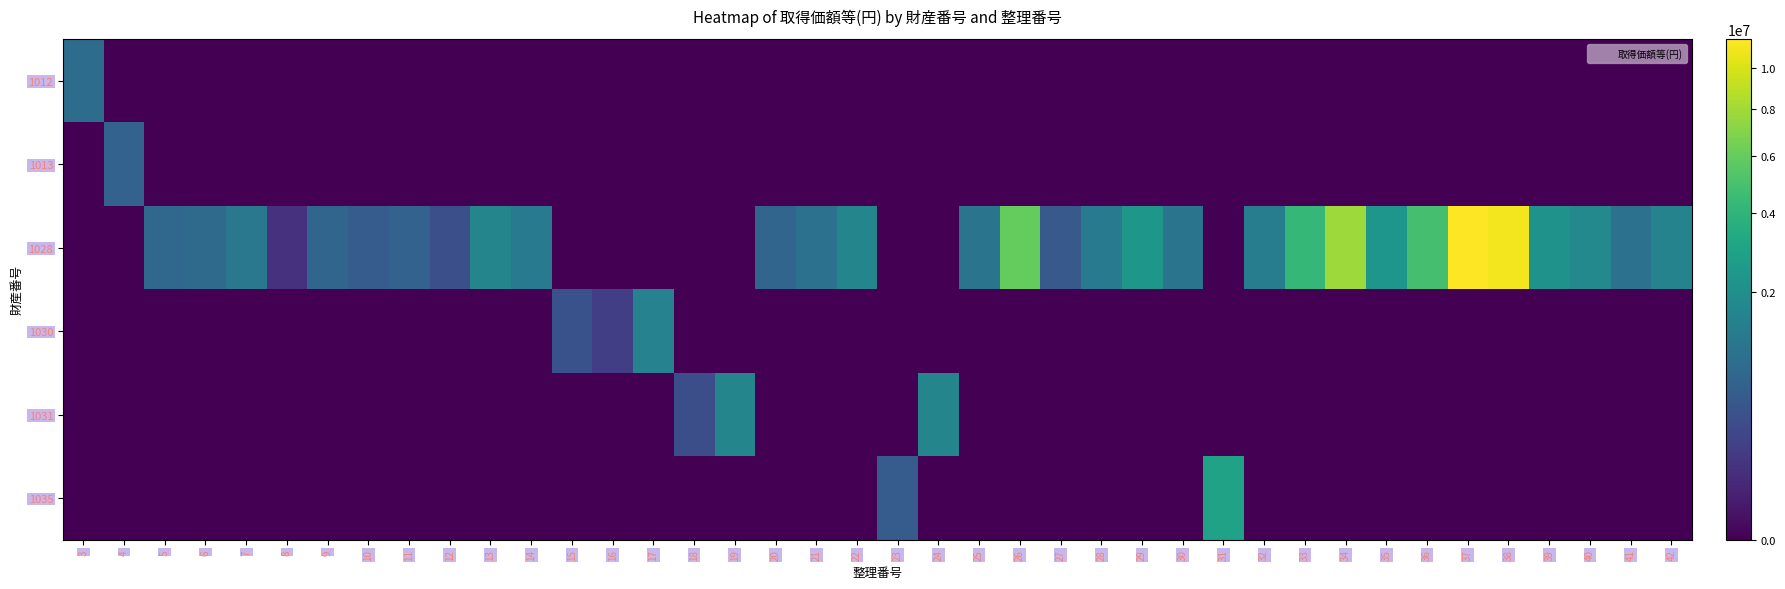

How many categories are shown in the chart?

40